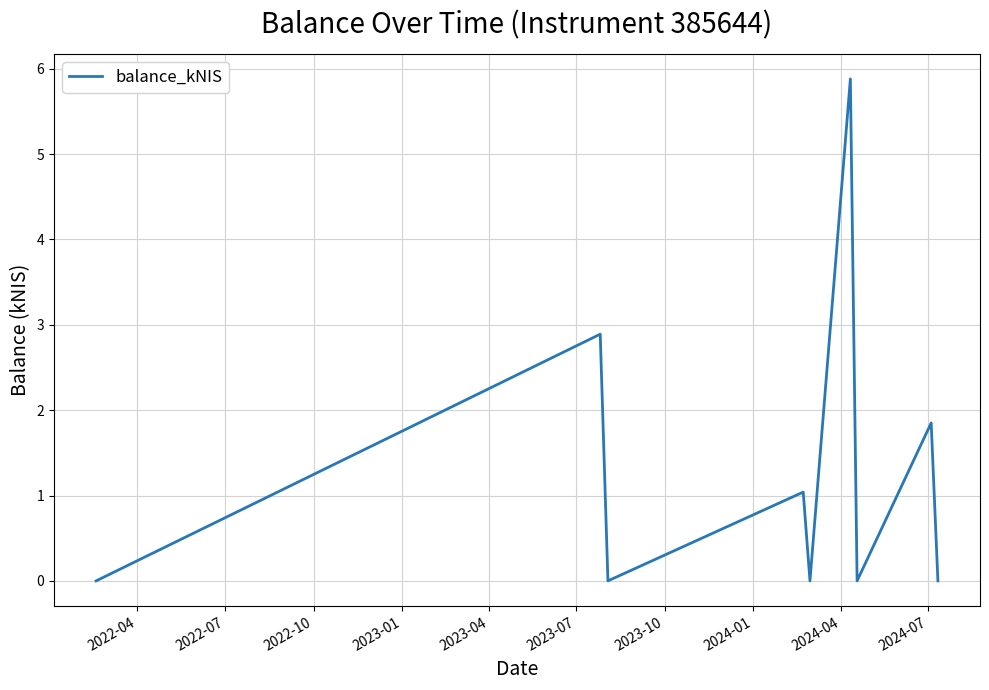

How many interior local valleys (lower than both neighbors) does the data have?

3